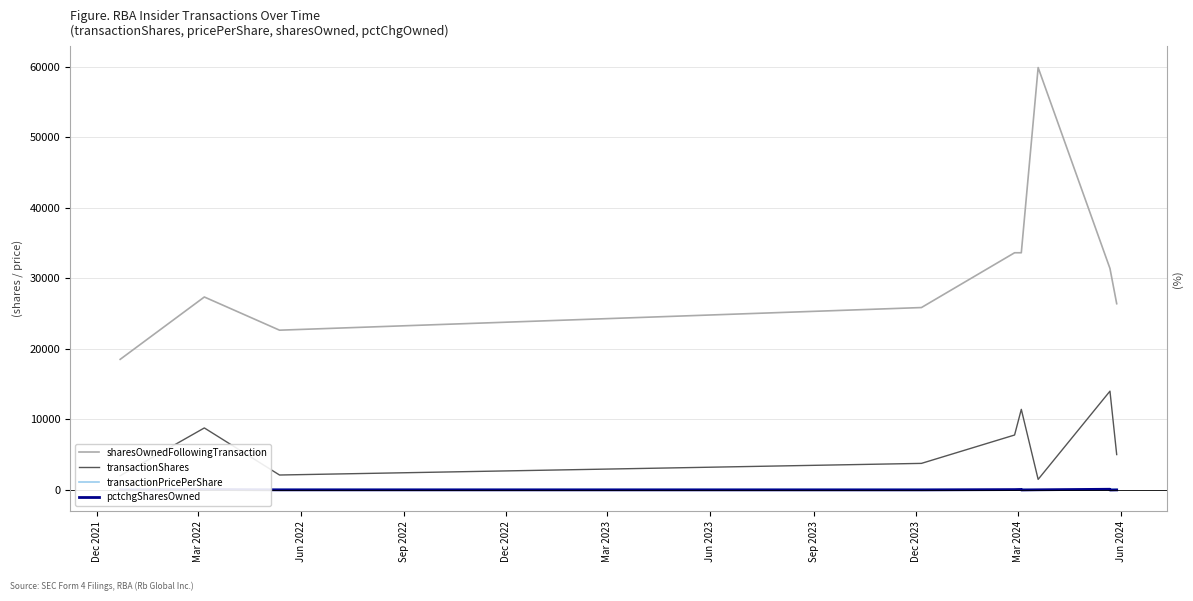

What is the sum of all transactionShares values?

81717.0